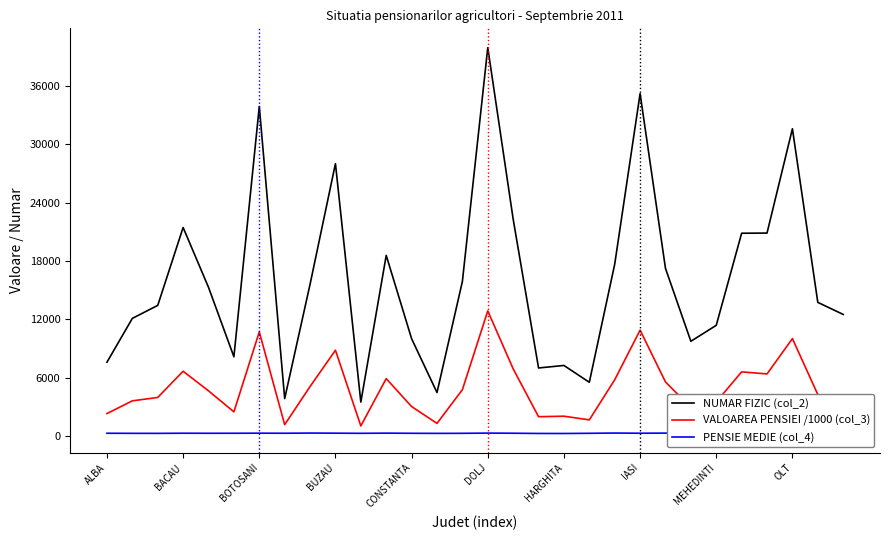

Which series has the widest spread of values?

NUMAR FIZIC (col_2)